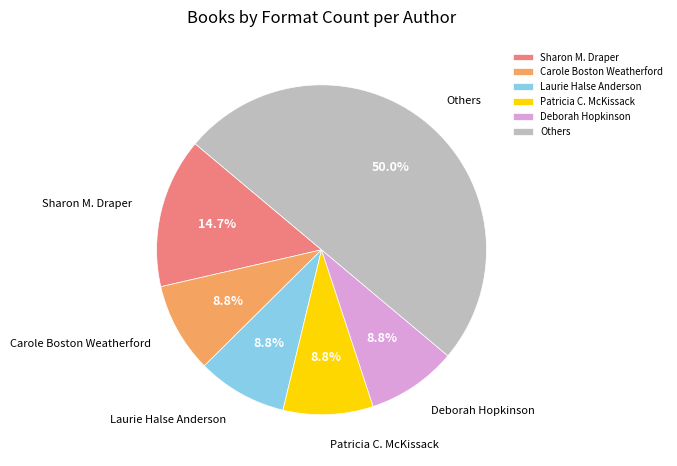

Which category has the biggest portion of the pie?

Others